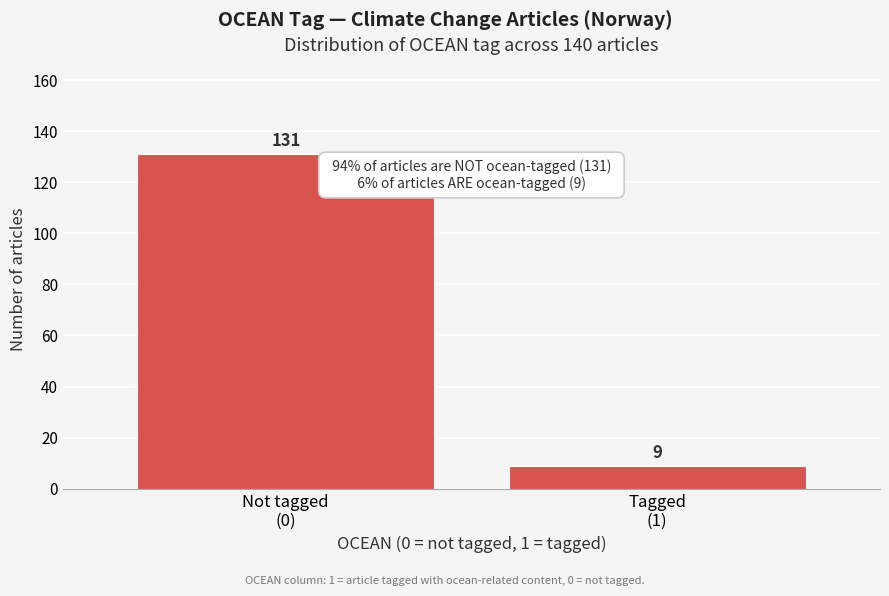

Reading left to right, list all the values displayed in this chart.

131	9